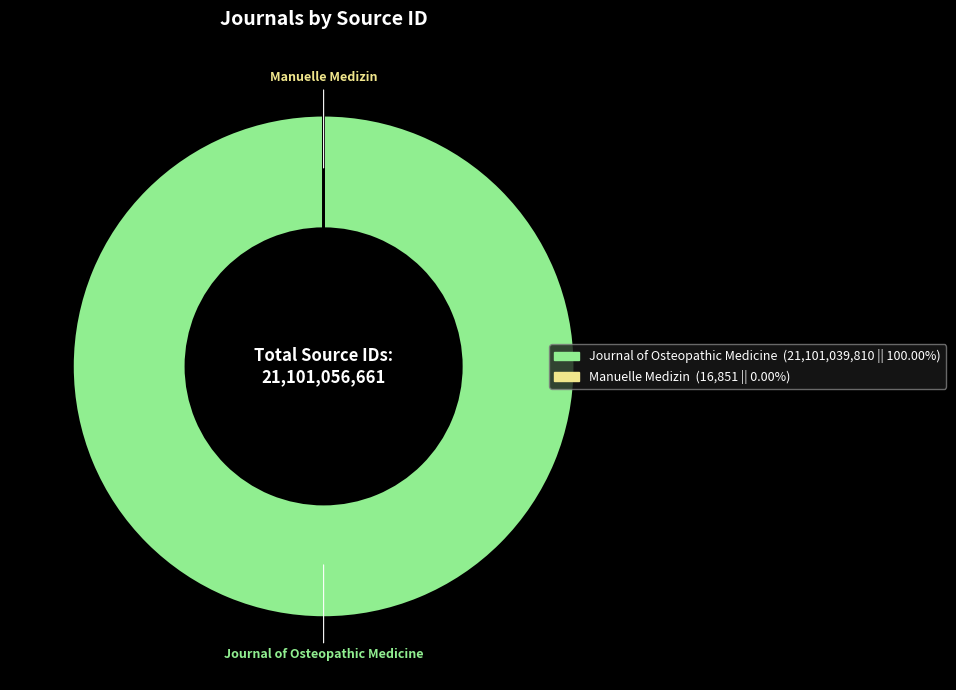

Which slice is the largest?

Journal of Osteopathic Medicine